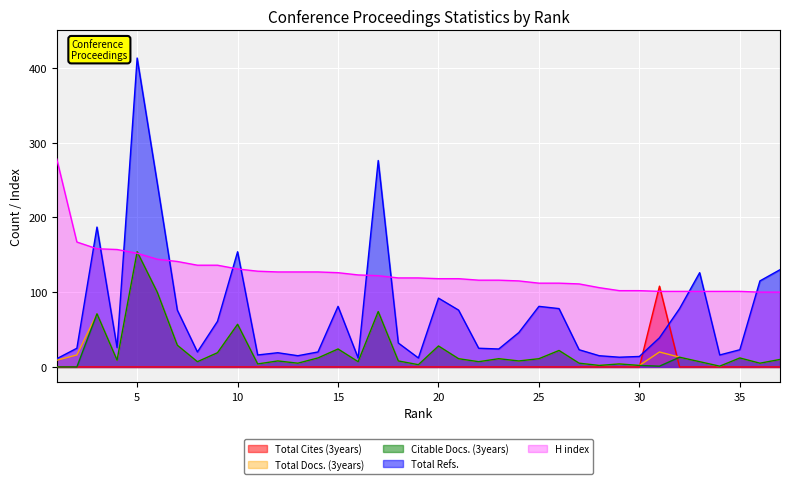

Is it true that Total Refs. equals 5 at 8?

False